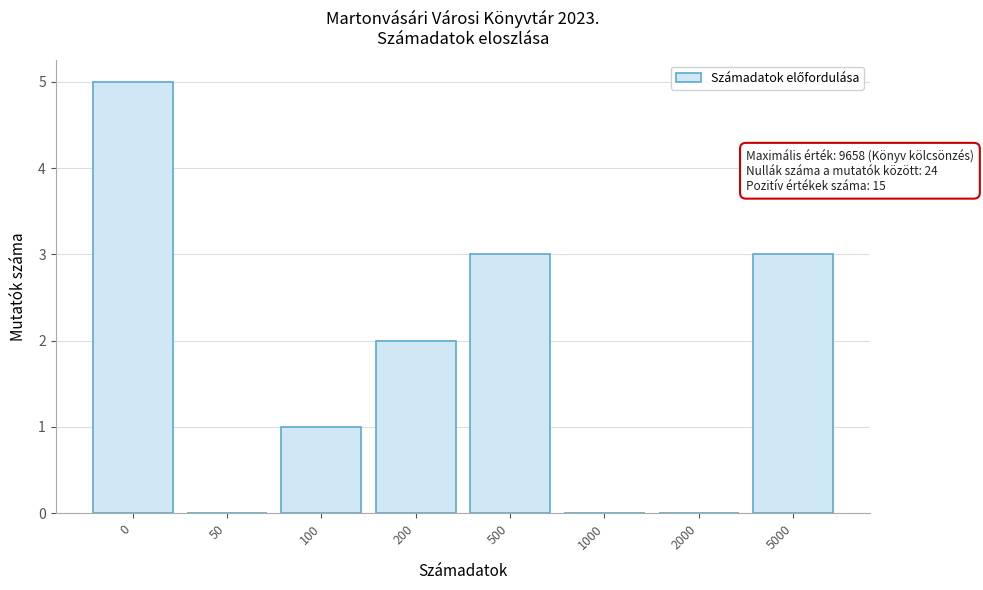

Reading right to left, extract all data points from this chart.

5000=3	2000=0	1000=0	500=3	200=2	100=1	50=0	0=5